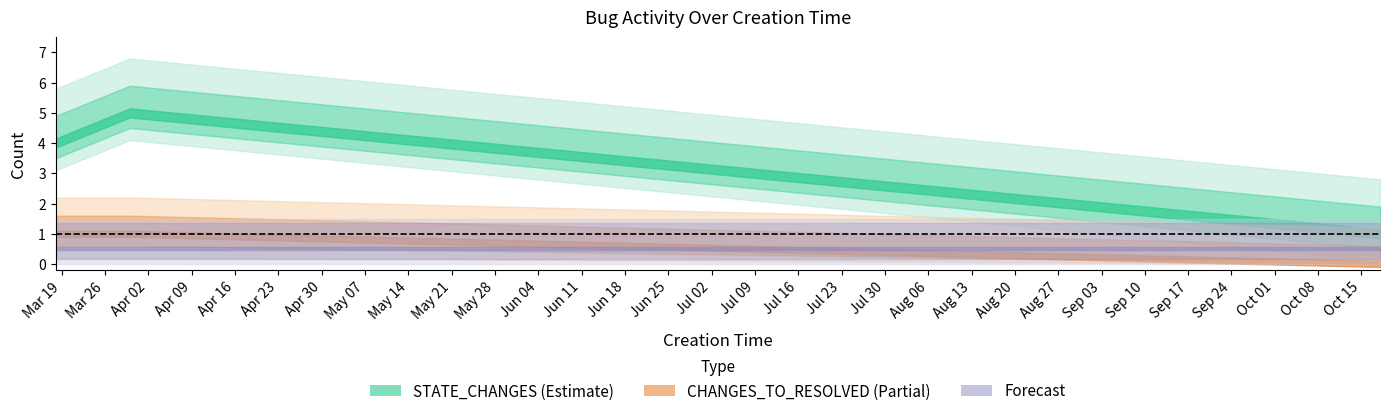

The value of CHANGES_TO_RESOLVED at 2024-10-18 is 0. True or false?

True